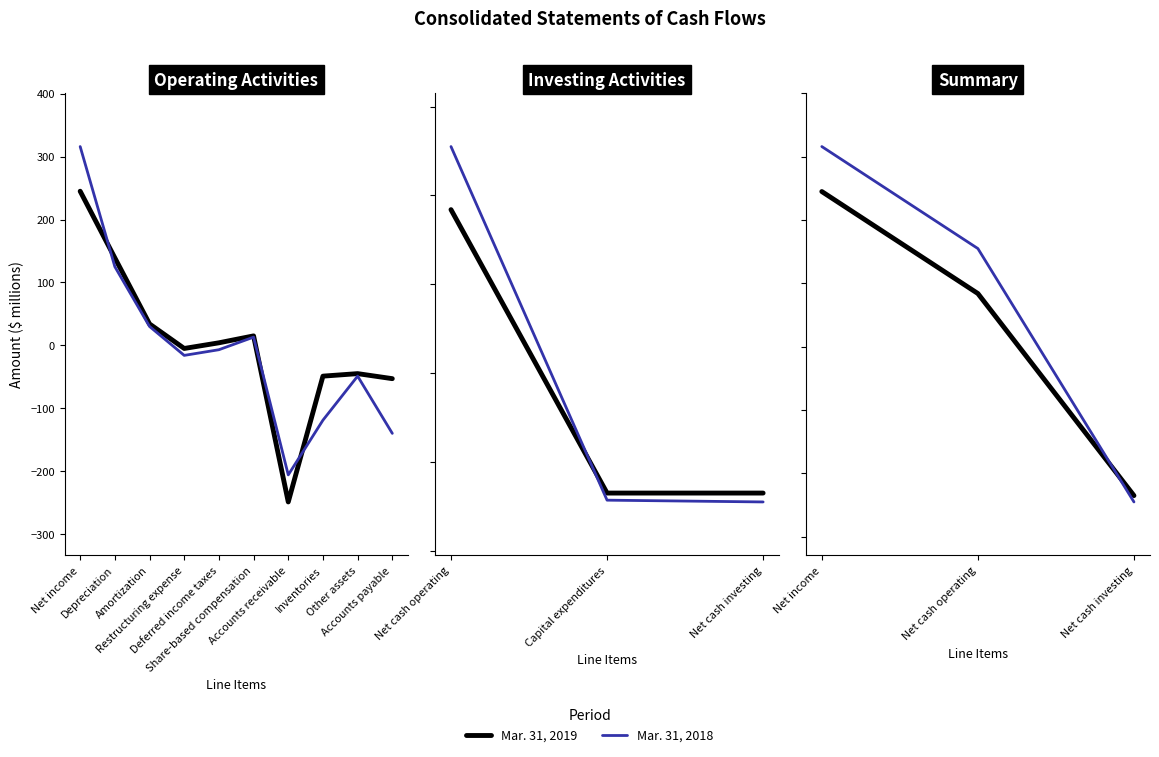

What is the greatest value displayed?

316